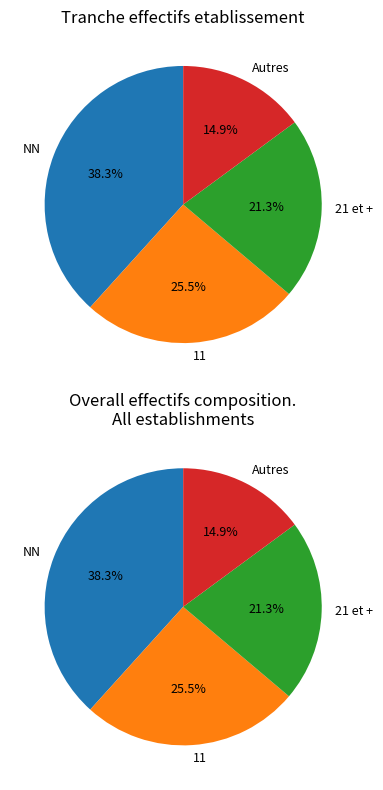

Is the sum of 11 and 12 greater than half?

No